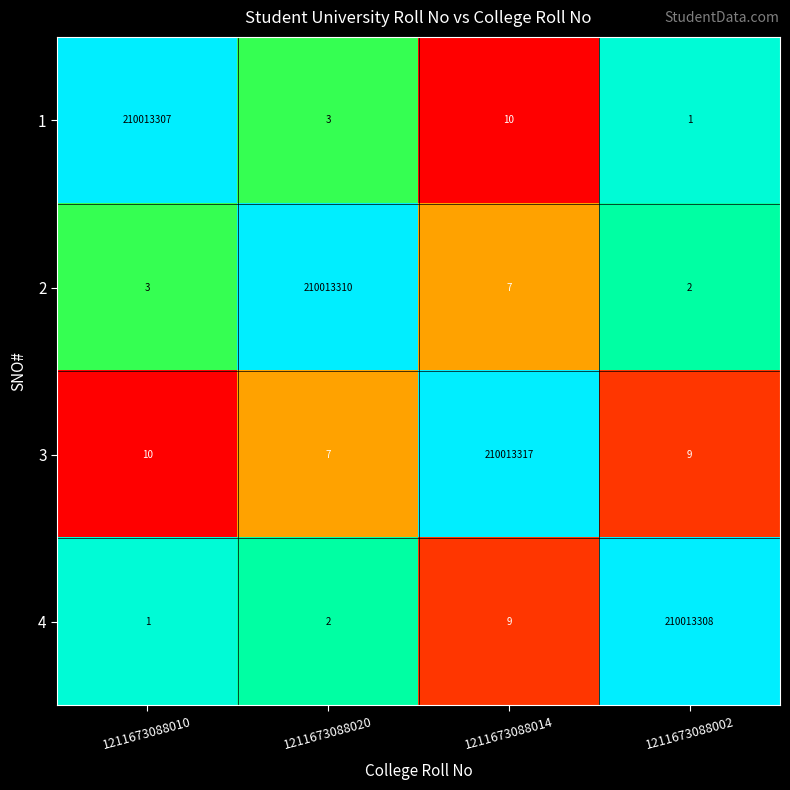

Rank the series by their maximum value, from lowest to highest.

1, 4, 2, 3